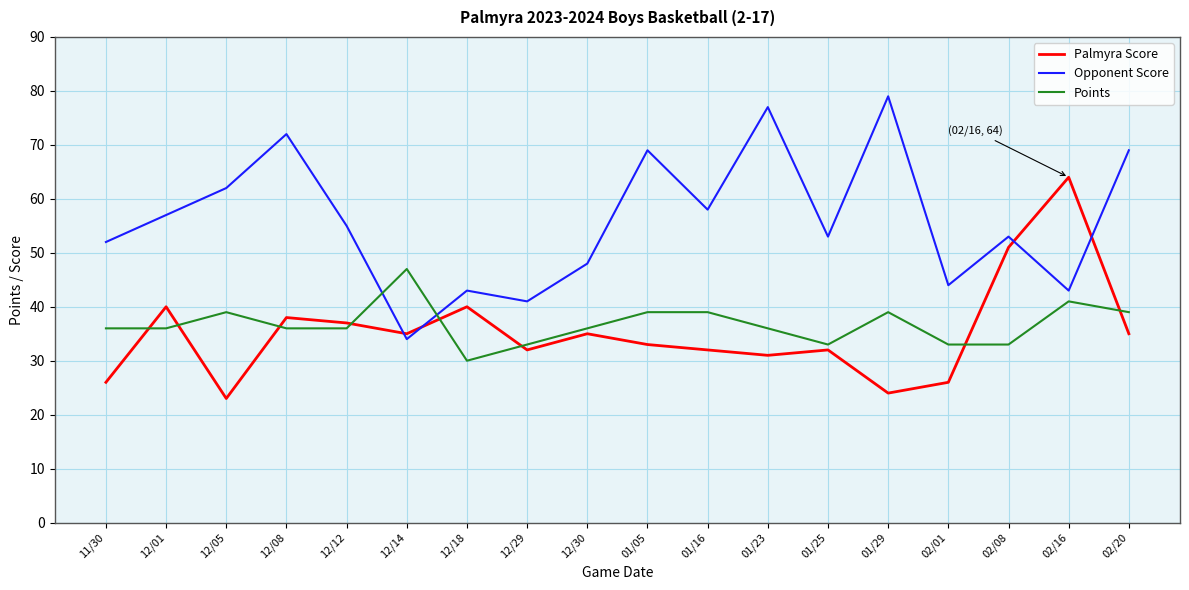

What are all the series names shown in the legend?

Palmyra Score, Opponent Score, Points